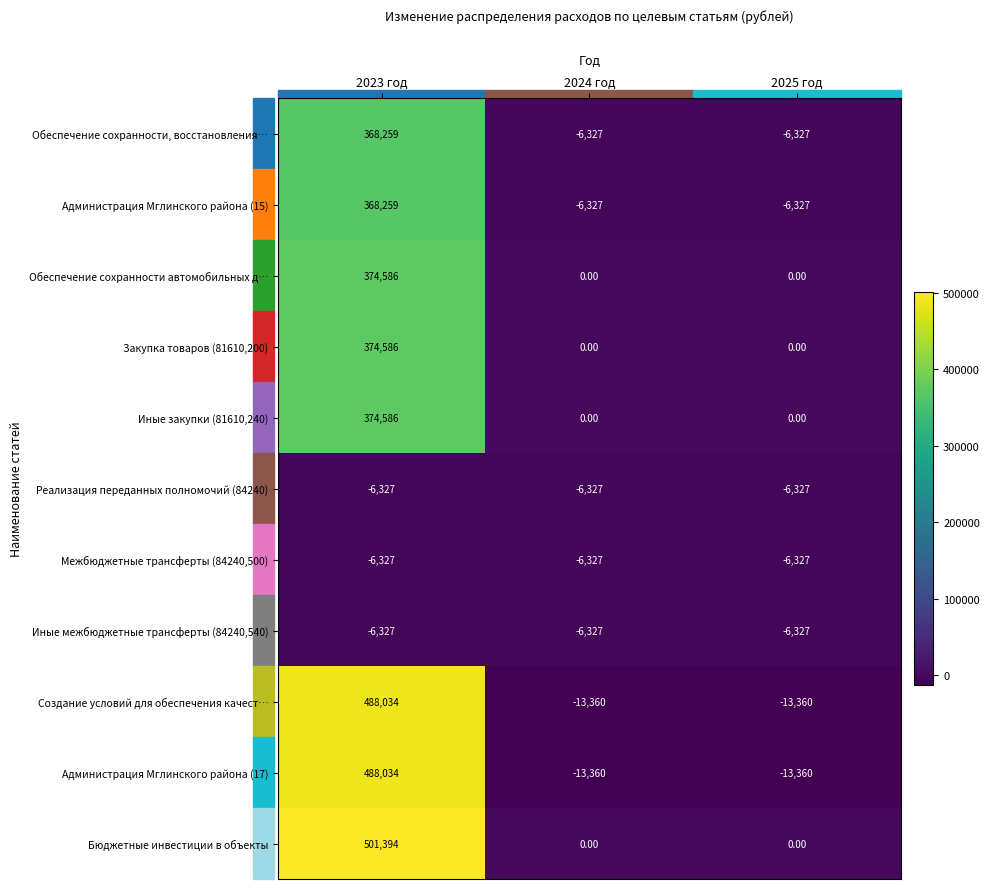

What is the total value across all series at 2024 год?

-58355